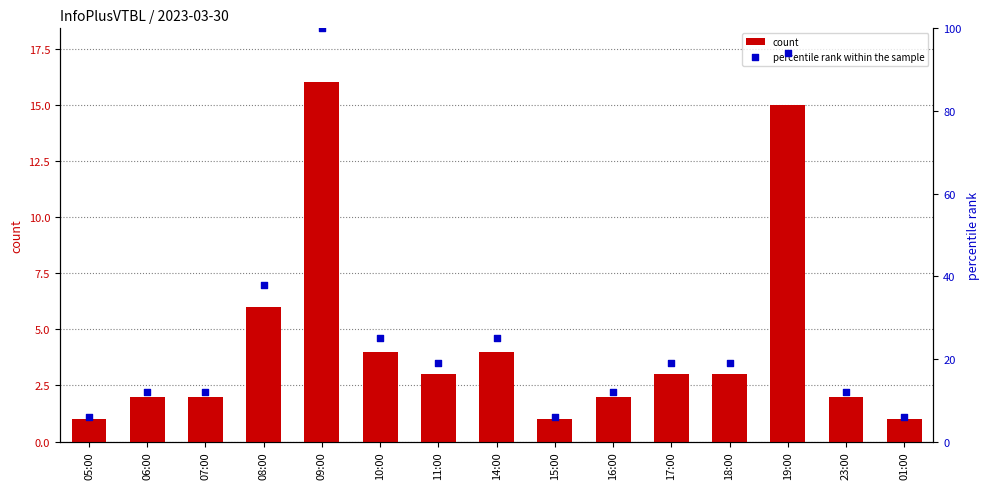

At which category is the sum across all series the highest?

09:00